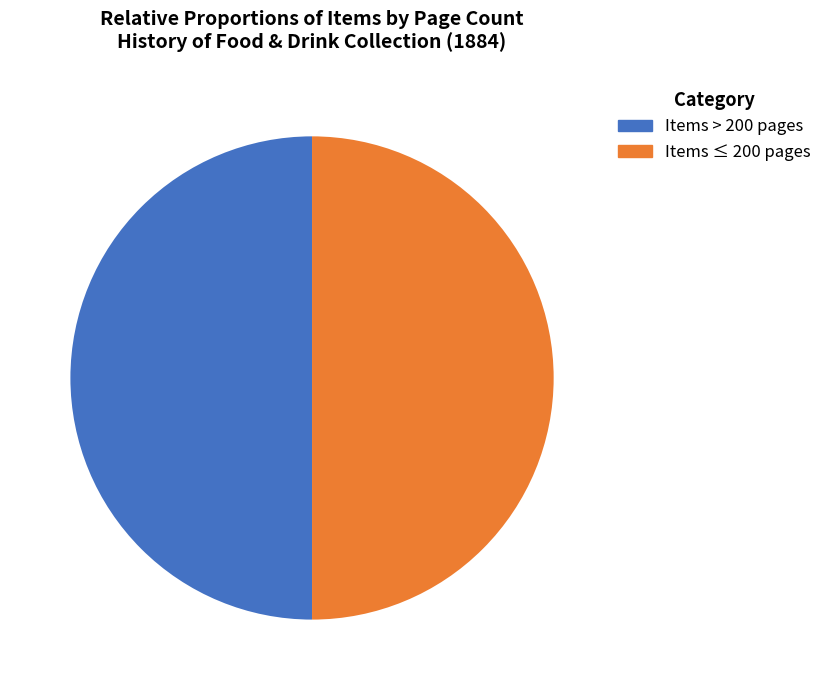

To the nearest percent, what is the average slice percentage?

50%